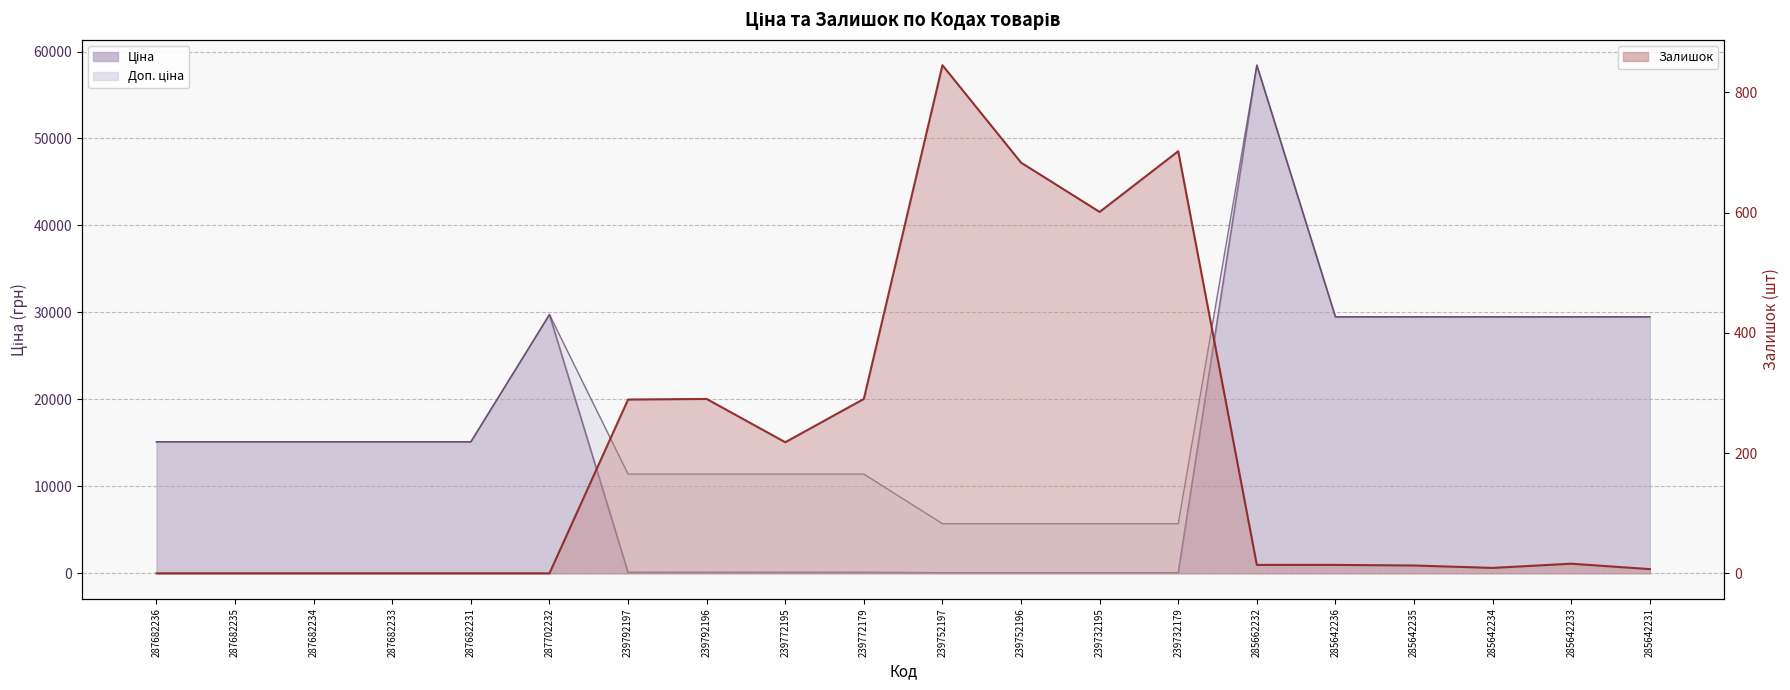

At 285642233, list the series in order from largest to smallest.

Ціна, Доп. ціна, Залишок